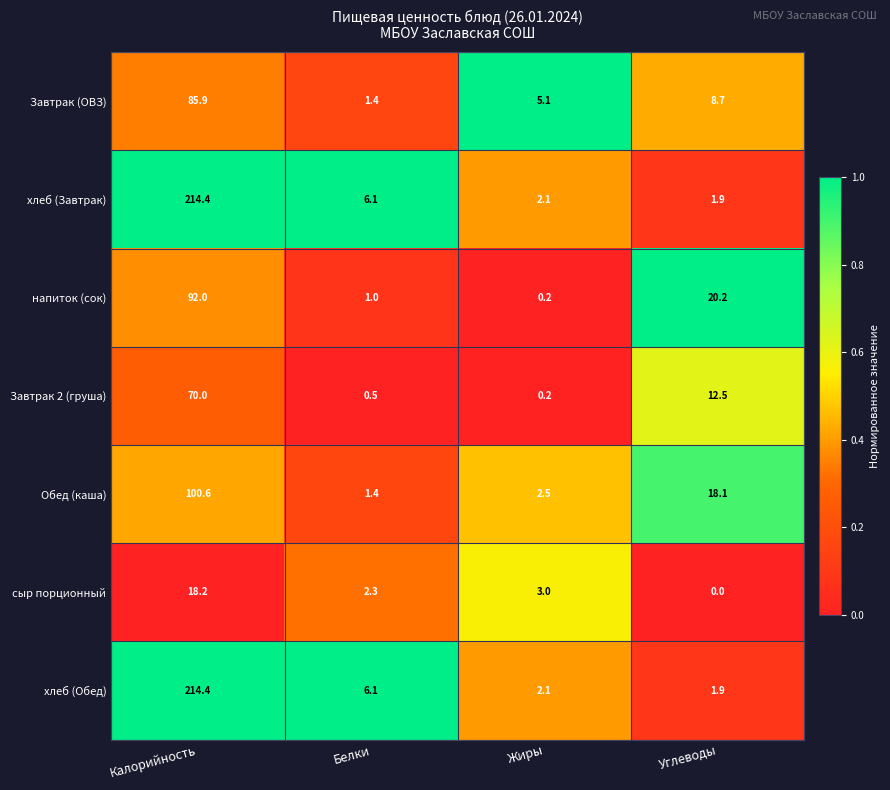

Is the value of хлеб (Завтрак) at Белки greater than the value of хлеб (Обед) at Жиры?

Yes